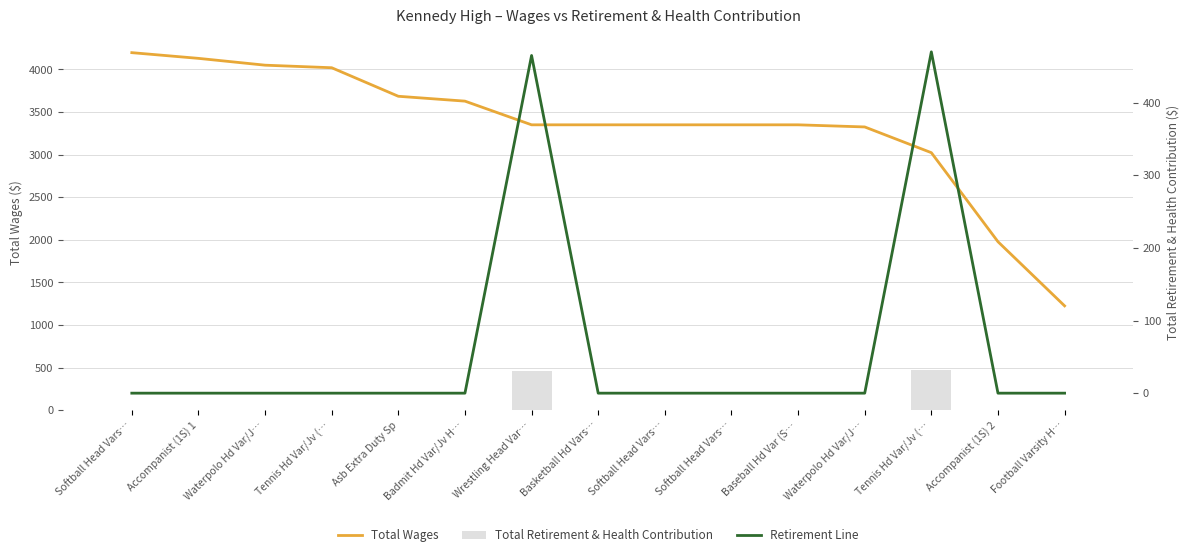

What is the greatest value displayed?

4197